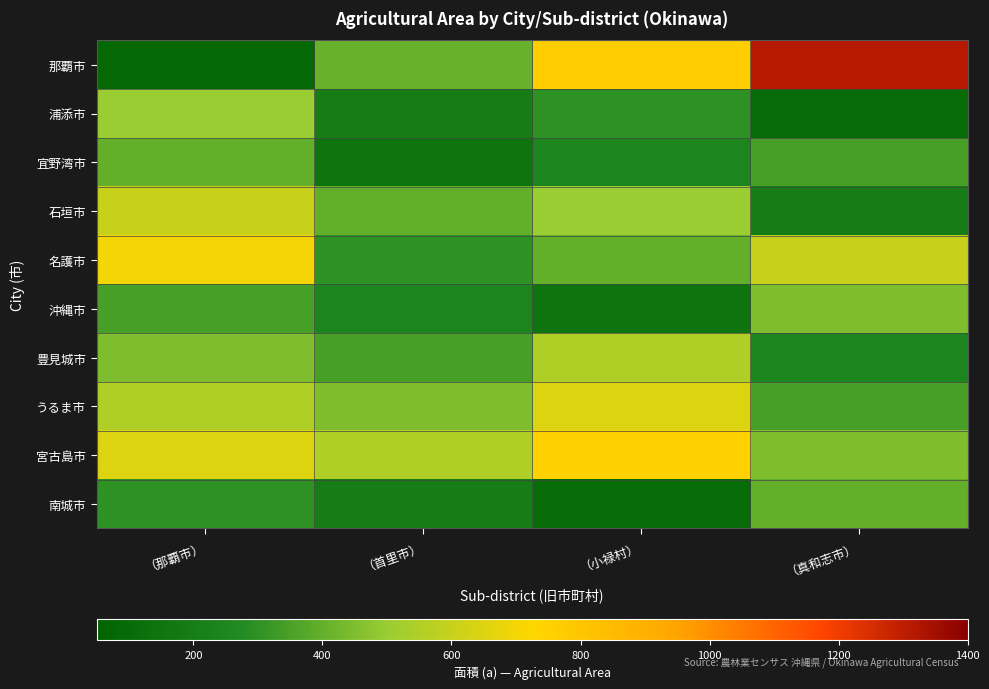

Rank the series at （那覇市） from highest to lowest value.

名護市, 宮古島市, 石垣市, うるま市, 浦添市, 豊見城市, 宜野湾市, 沖縄市, 南城市, 那覇市